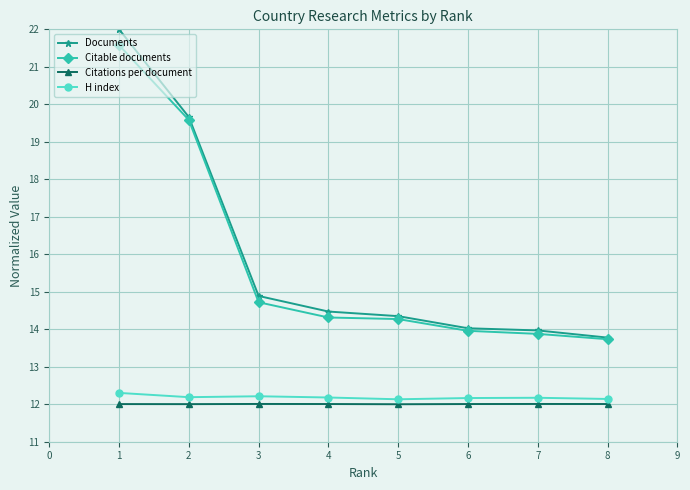

Which series has the largest range (max minus min)?

Documents